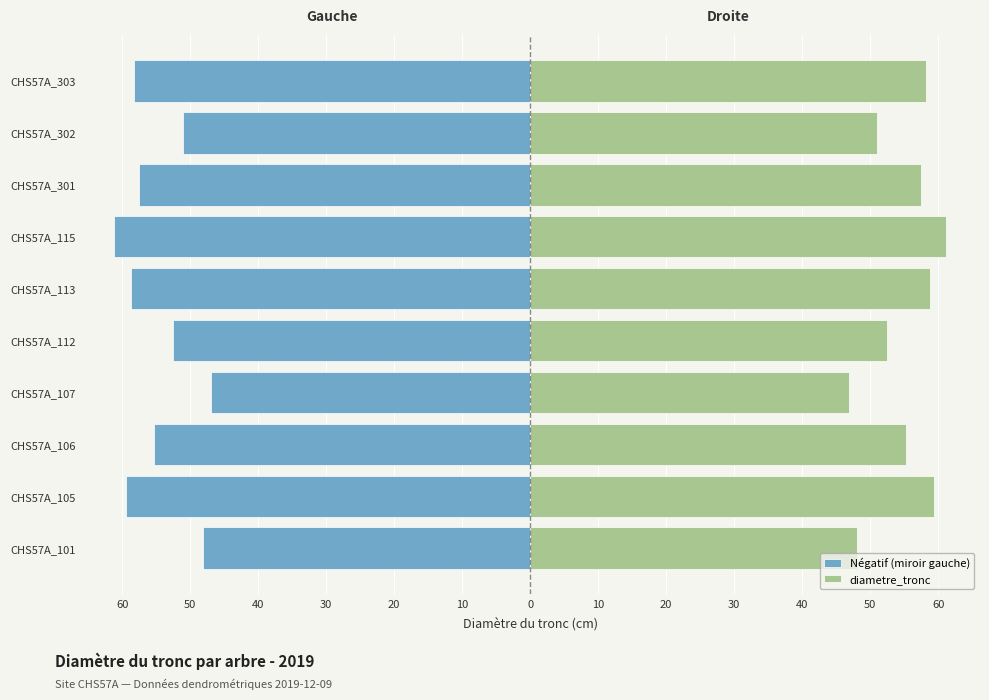

Reading right to left, extract all data points from this chart.

Négatif (miroir gauche): -58.3	-51.0	-57.5	-61.2	-58.7	-52.5	-46.9	-55.3	-59.5	-48.1
diametre_tronc: 58.3	51.0	57.5	61.2	58.7	52.5	46.9	55.3	59.5	48.1